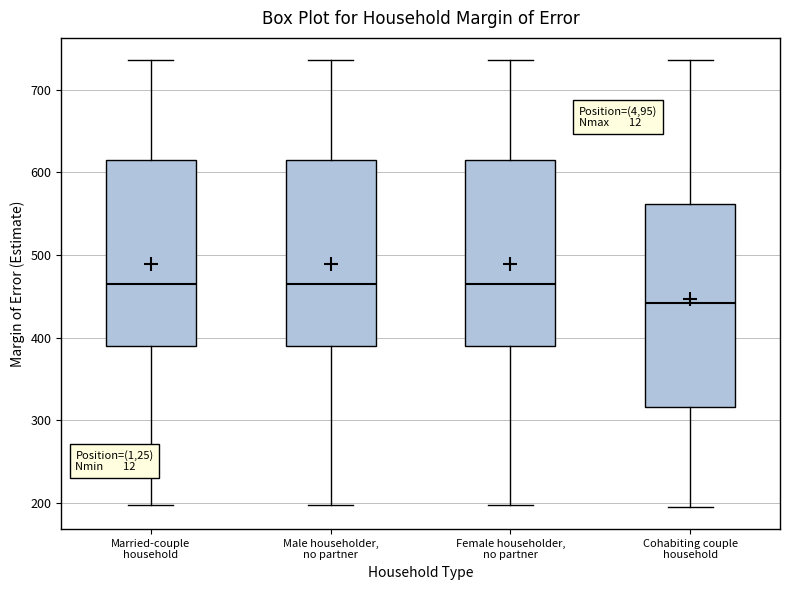

Which box is the tallest, from its lower edge to its upper edge?

Cohabiting couple household